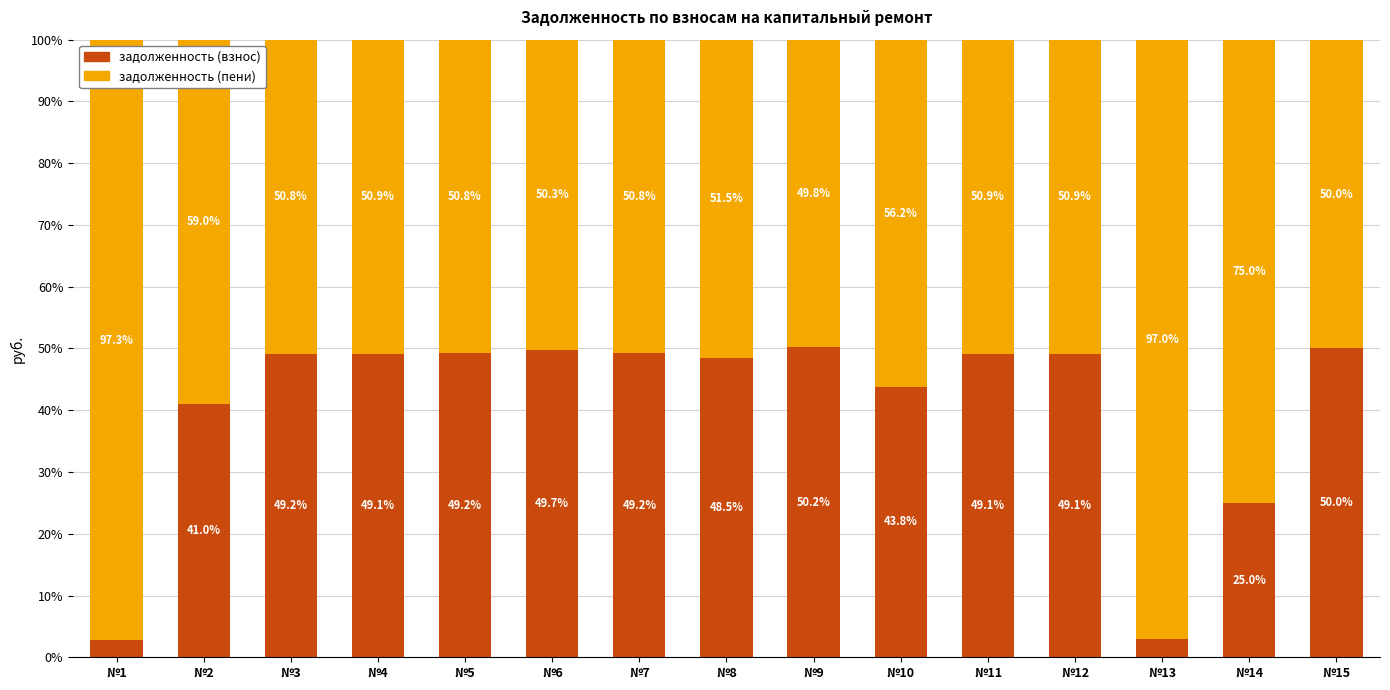

What are all the series names shown in the legend?

задолженность (взнос), задолженность (пени)